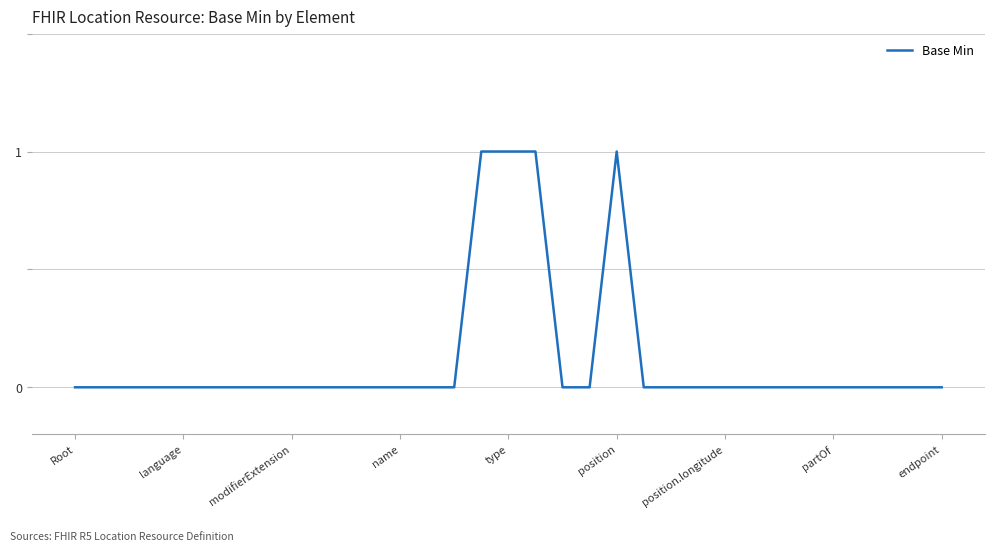

How many points are higher than both their immediate neighbors (excluding endpoints)?

1